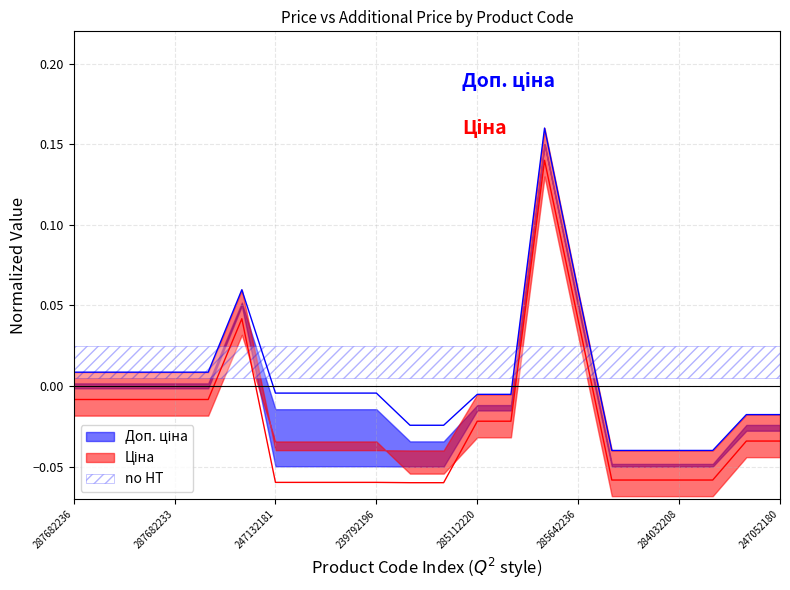

List the series in order of their peak value, highest first.

Доп. ціна, Ціна